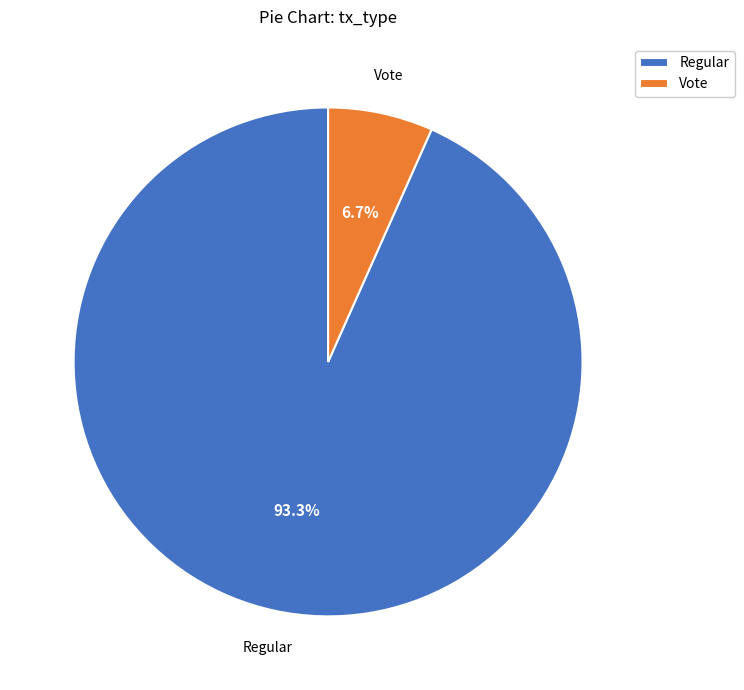

How many slices are in this pie chart?

2